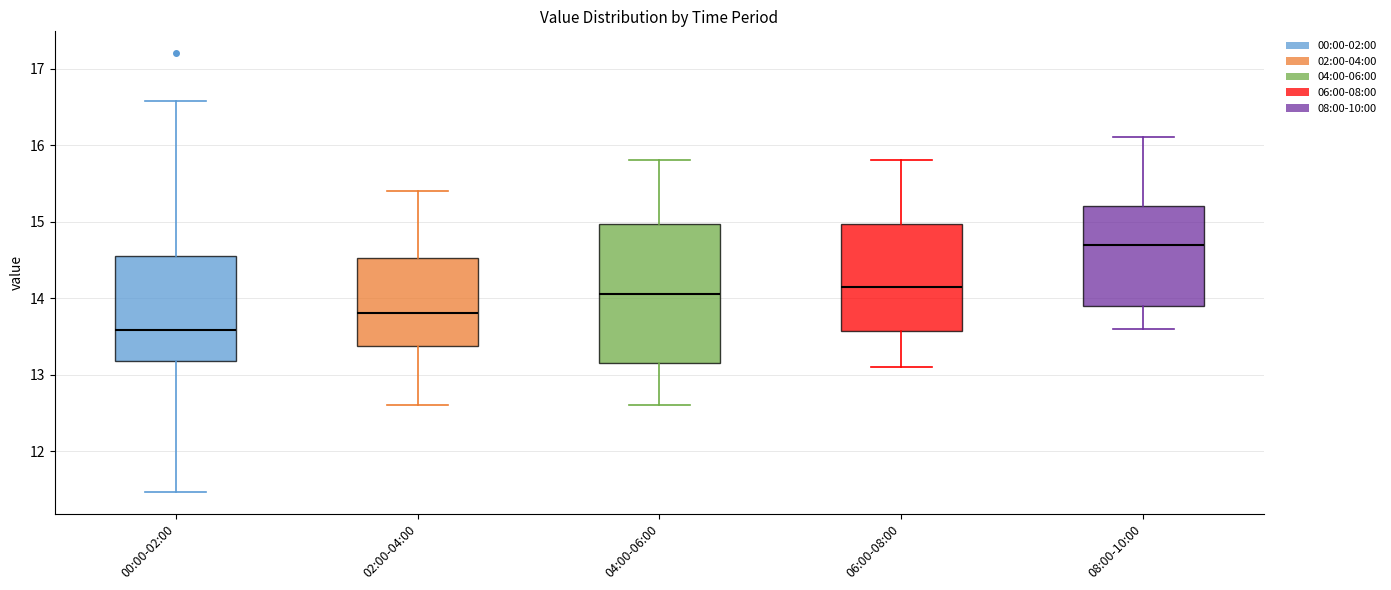

Which box has the lowest median line?

00:00-02:00